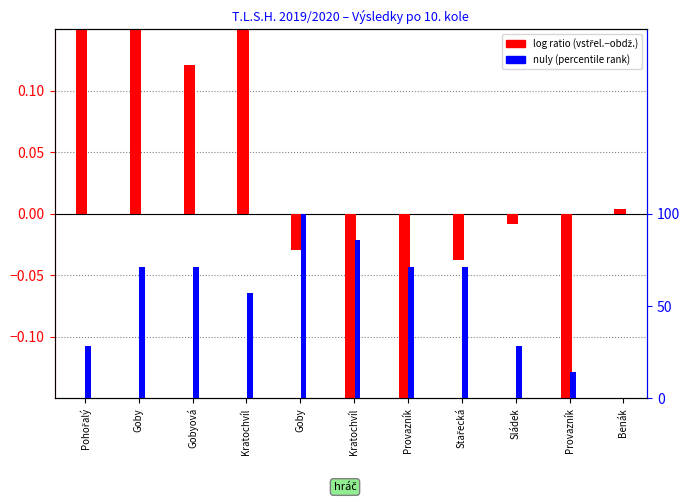

How many values in the nuly (norm) series exceed 0?

10